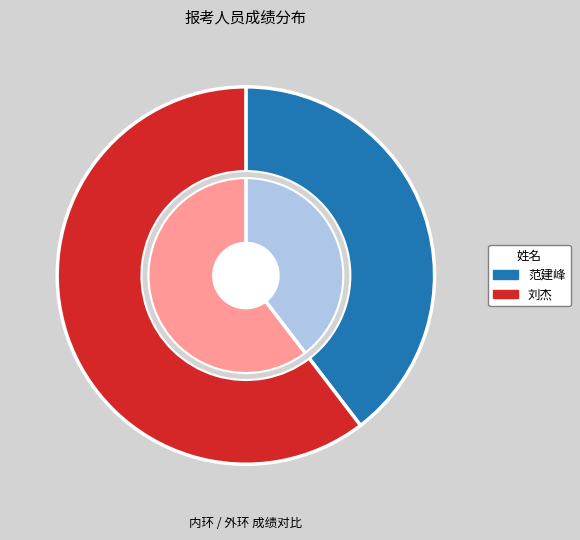

What is the smallest slice in the pie chart?

范建峰